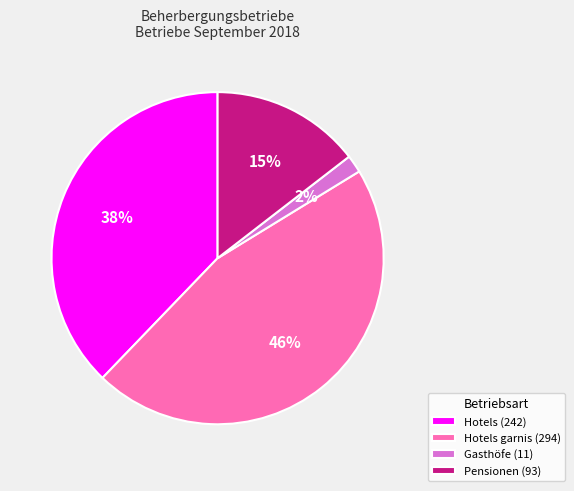

Which has a higher value, Hotels (242) or Gasthöfe (11)?

Hotels (242)